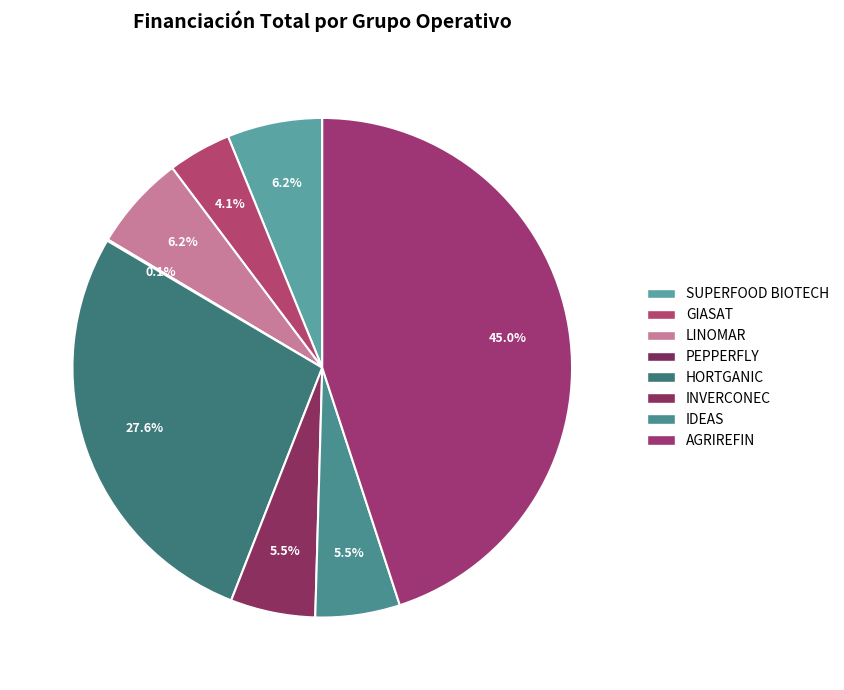

Is it true that LINOMAR is 6% of the pie?

True